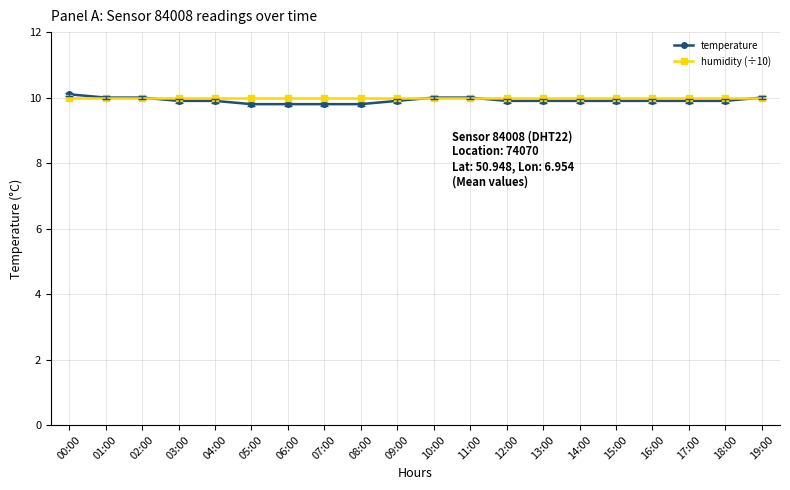

What is the label of the 6th point from the right?

14:00